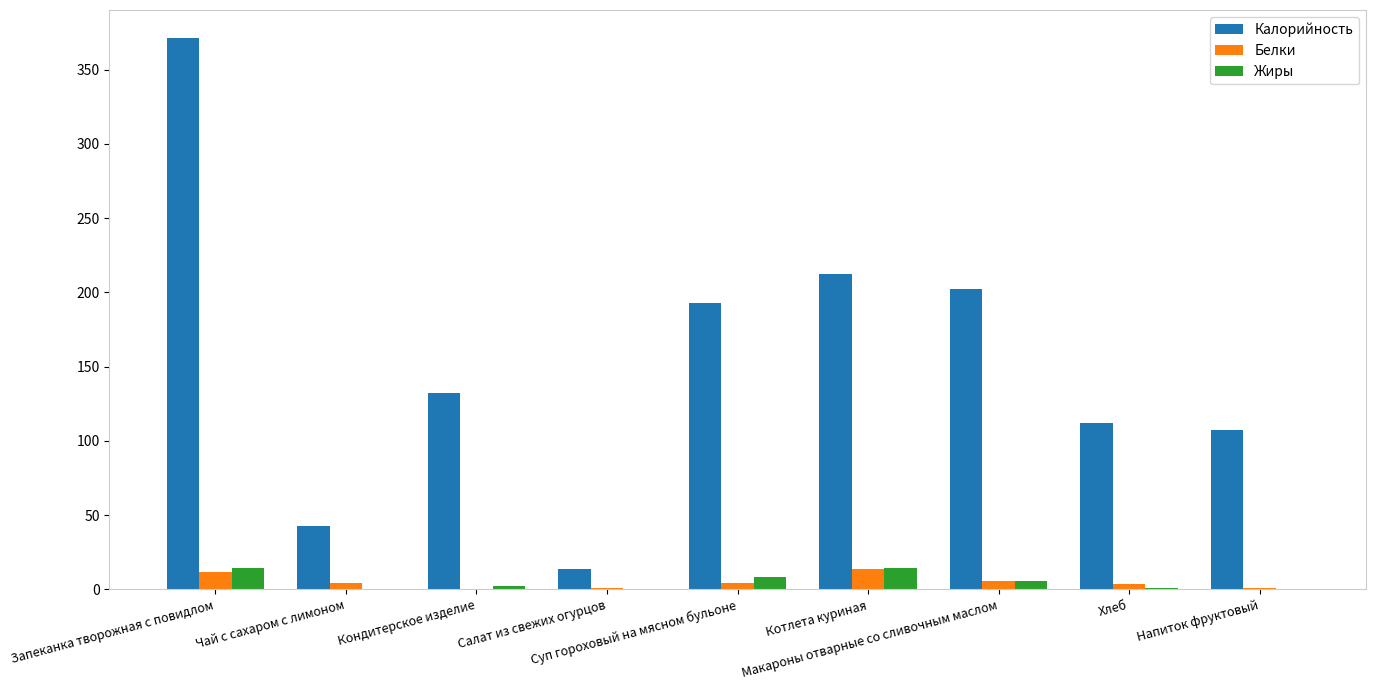

How many groups of bars are there?

9